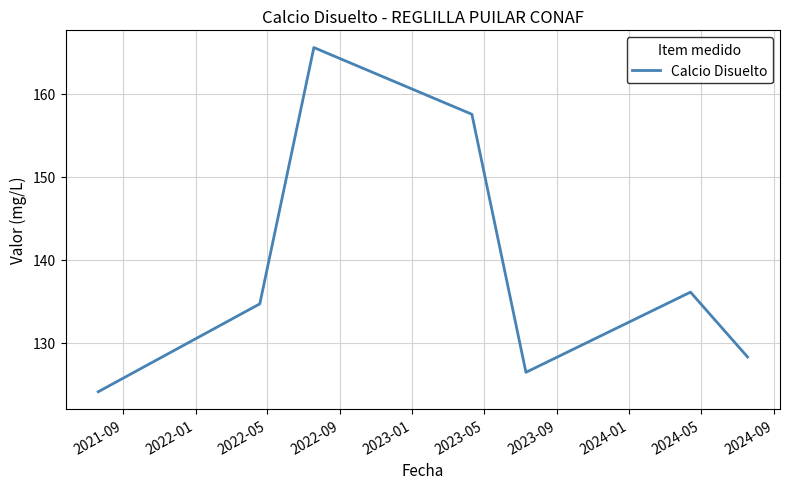

What is the greatest value displayed?

165.5